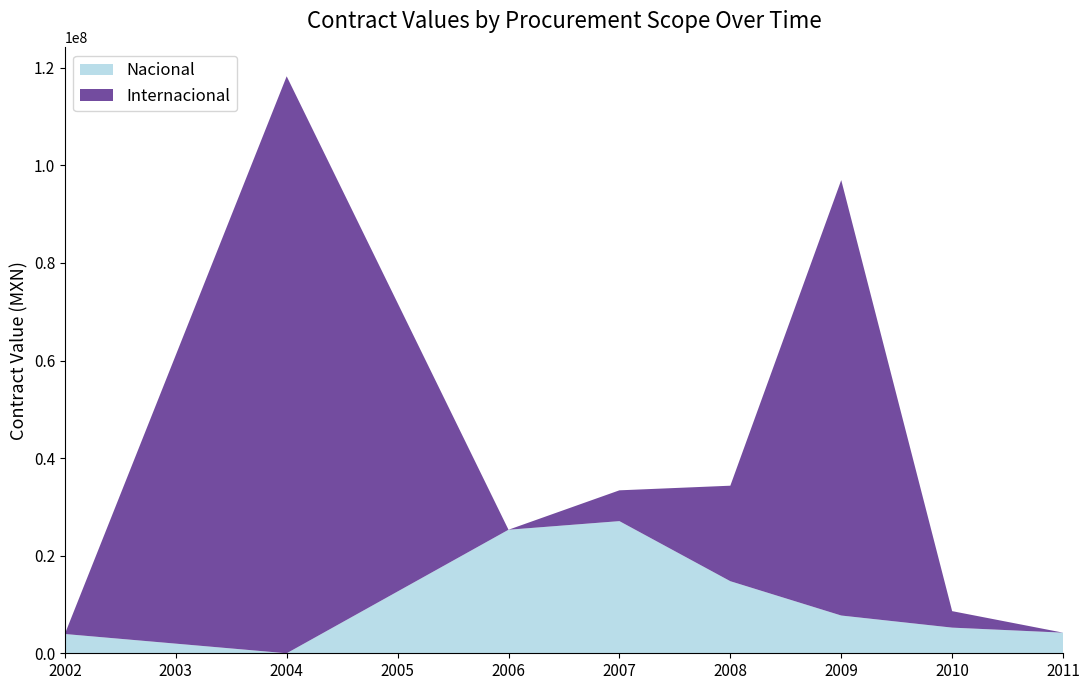

What is the total value across all series at 2011?

4224968.5